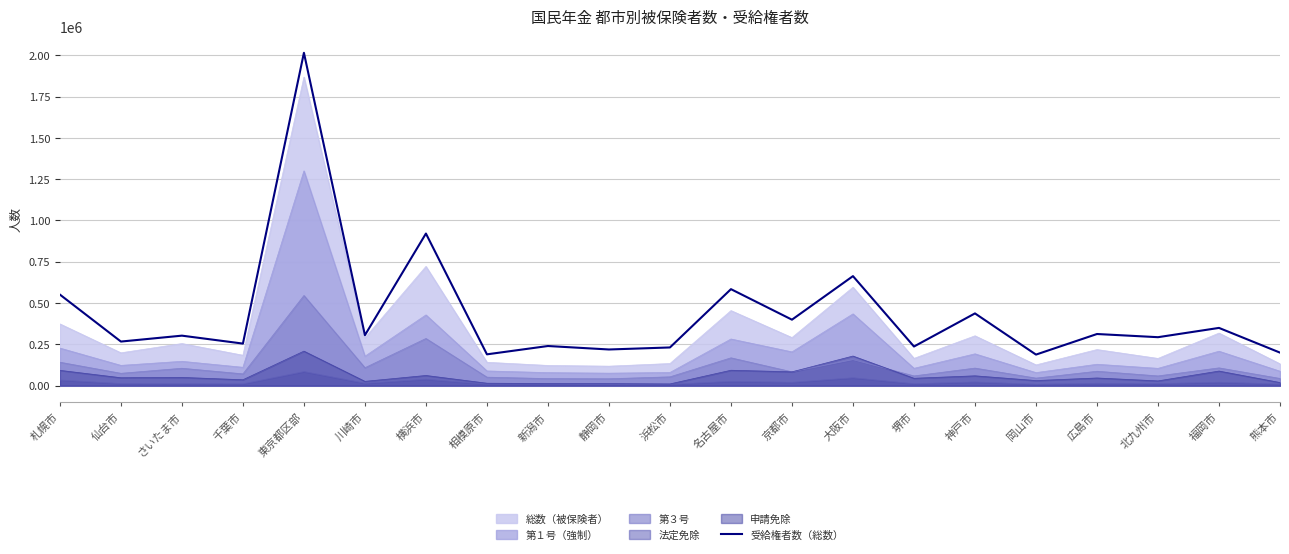

What is the minimum value shown in the chart?

7086